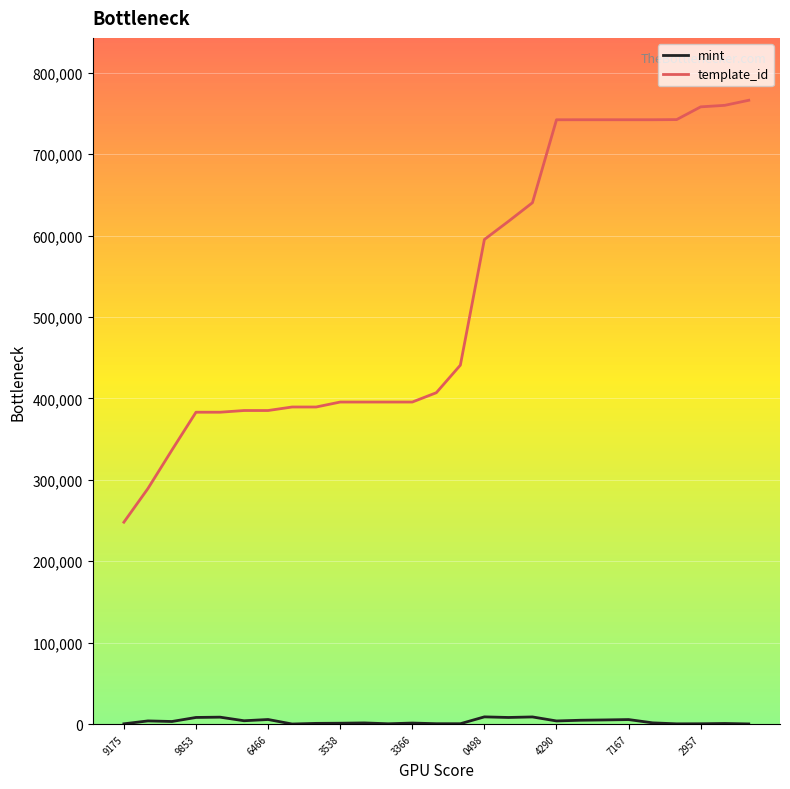

Which series has the largest range (max minus min)?

template_id